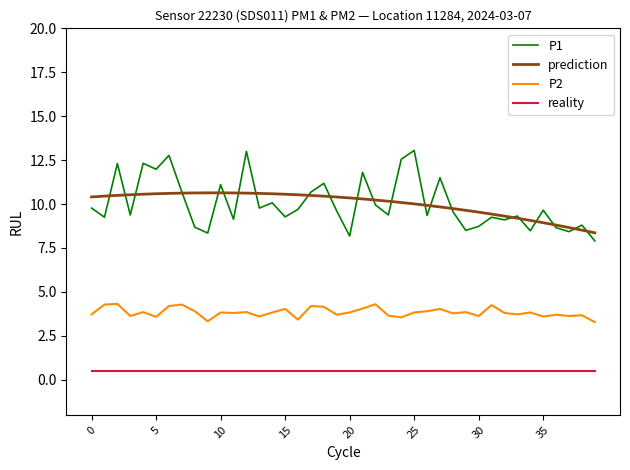

What is the difference between the second highest and minimum values in the prediction series?

2.3